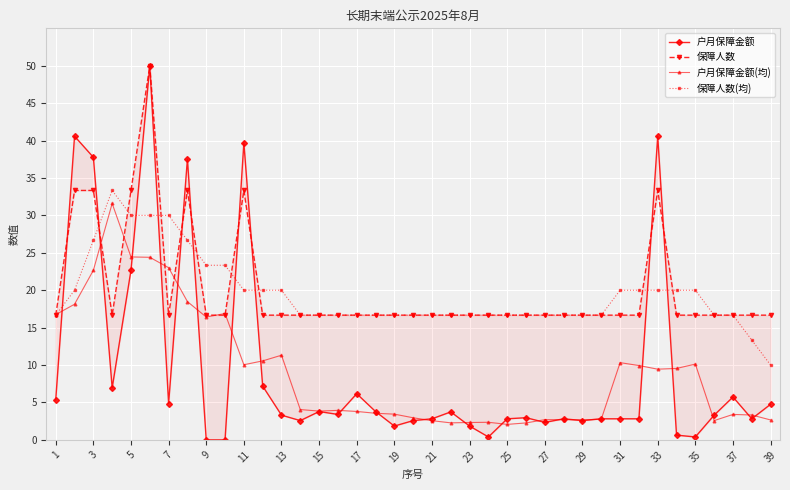

True or false: 保障人数(均) has a value of 4.4 at 35.

False